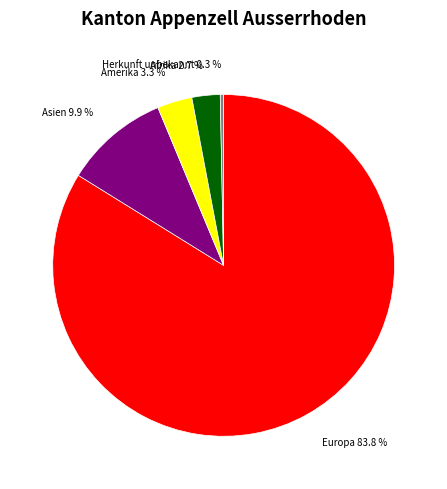

What is the majority slice?

Europa 83.8 %